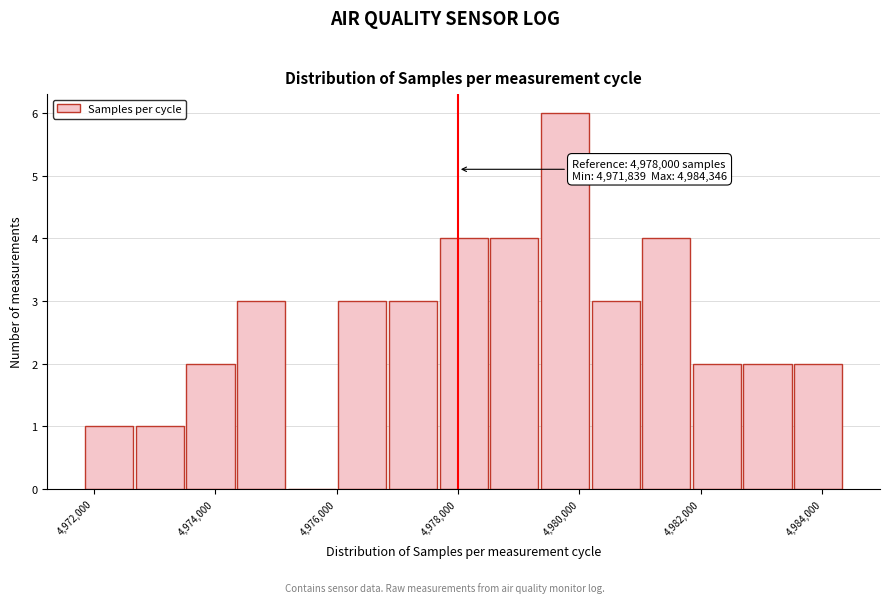

Over which range of the x-axis is the bar tallest?

4979400 to 4980200